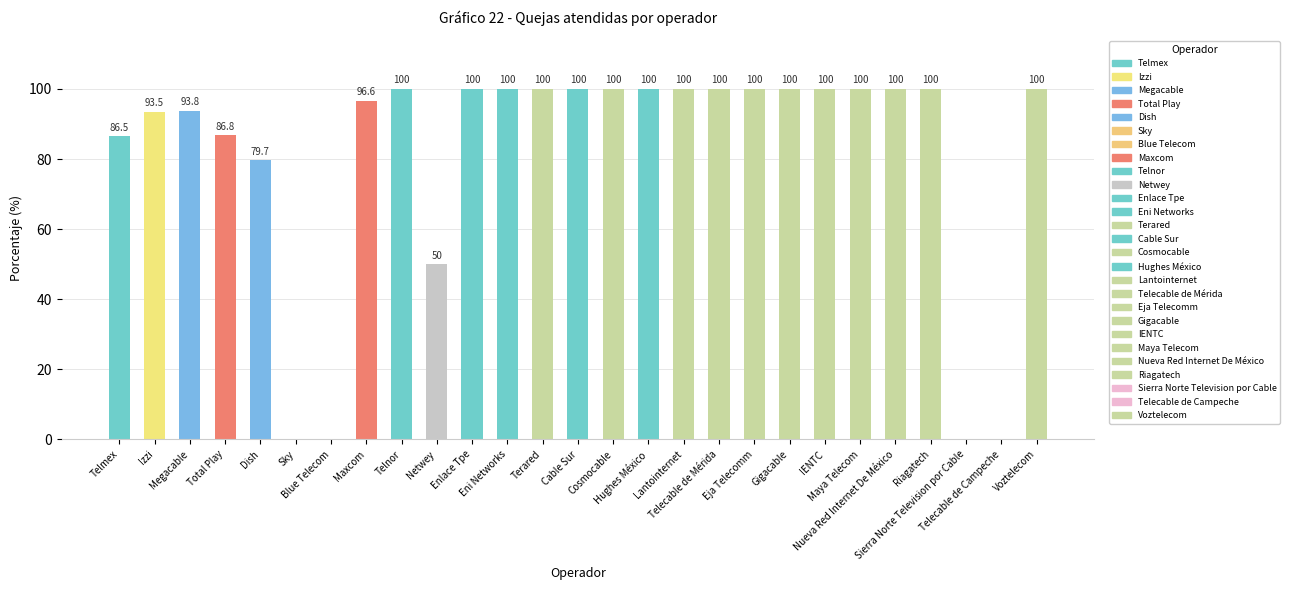

What is the greatest value displayed?

100.0